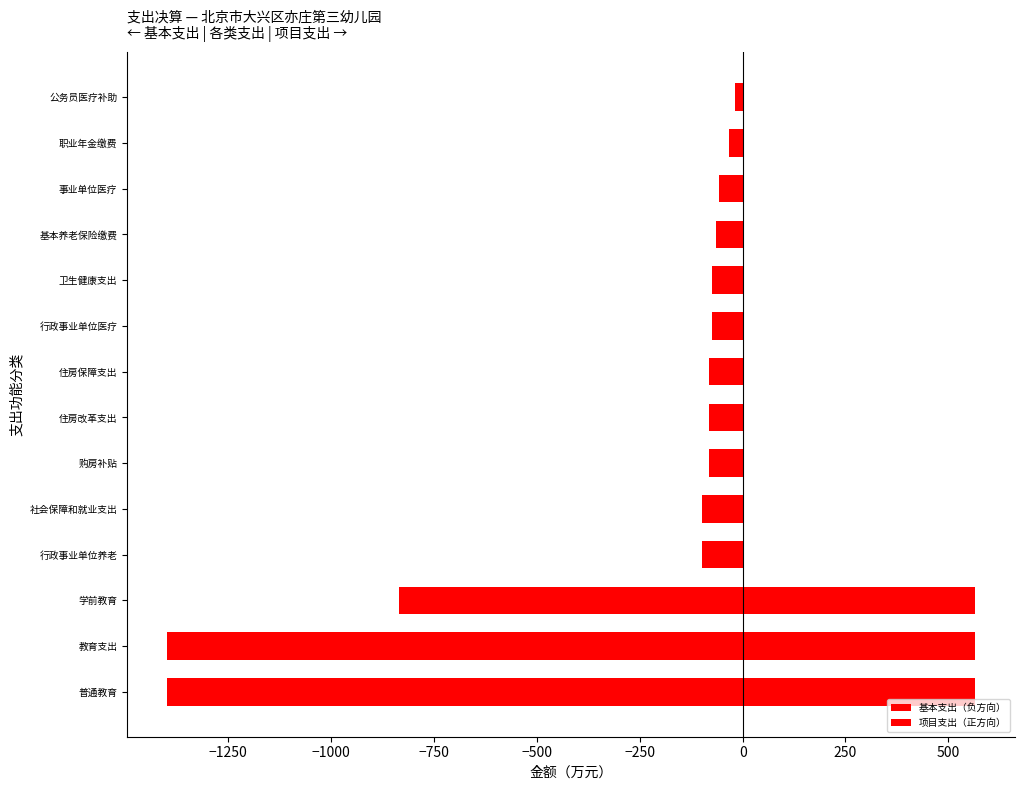

What is the value of the 项目支出（正方向） bar at the 3rd from the left?

563.6